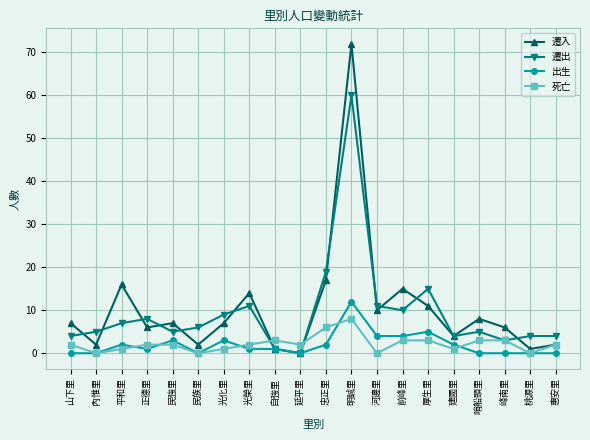

Count the number of categories in the chart.

20